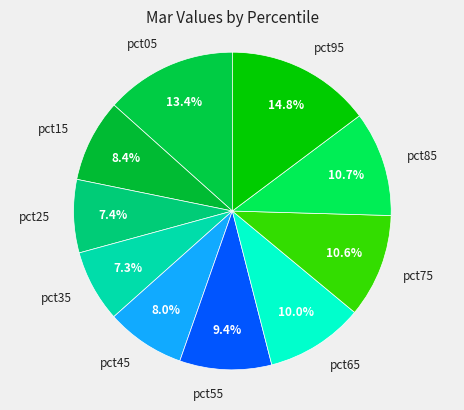

Which category has the biggest portion of the pie?

pct95